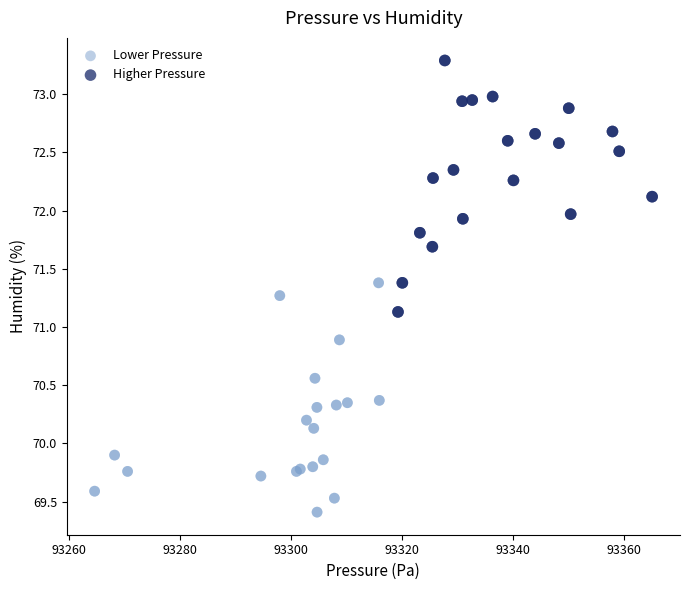

Which series has the largest Y range (max minus min)?

Higher Pressure